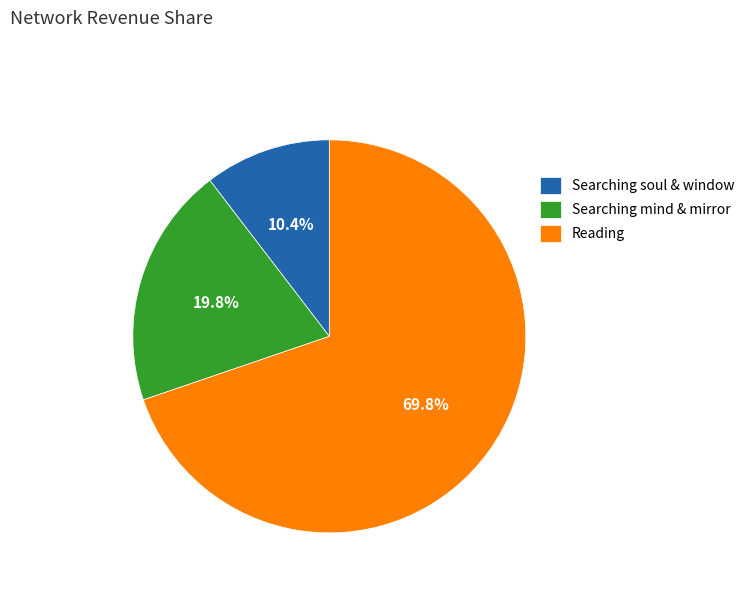

Combined, do Reading and Searching mind & mirror account for over 50%?

Yes